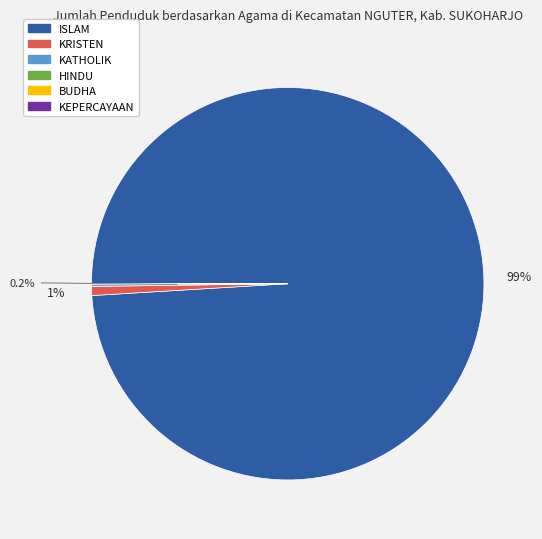

What is the majority slice?

ISLAM